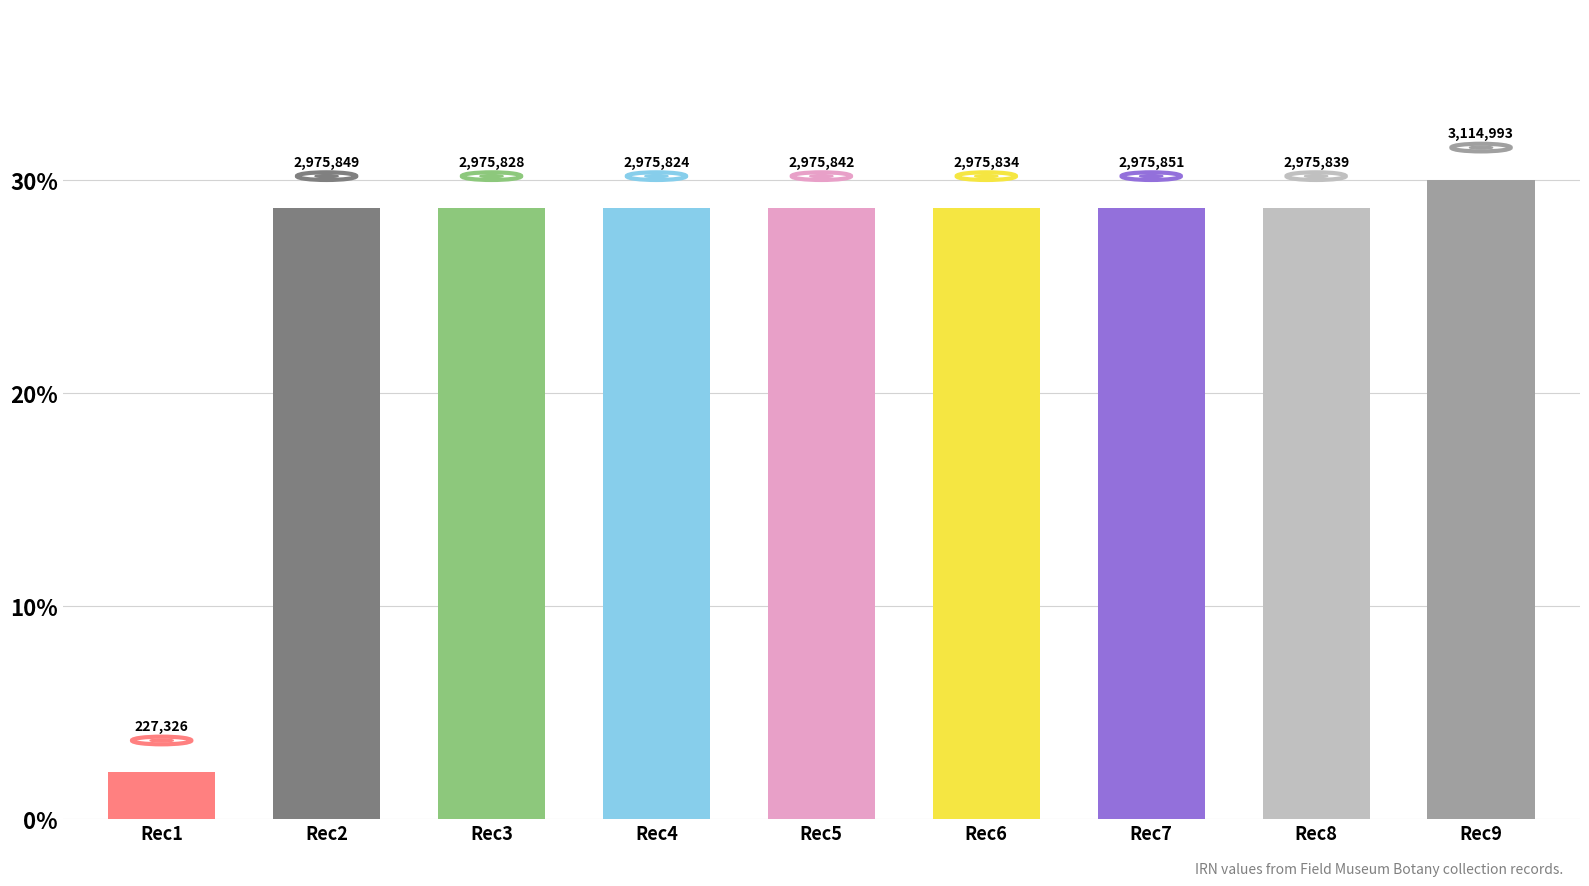

What is the sum of the values at Rec4 and Rec3?

57.3